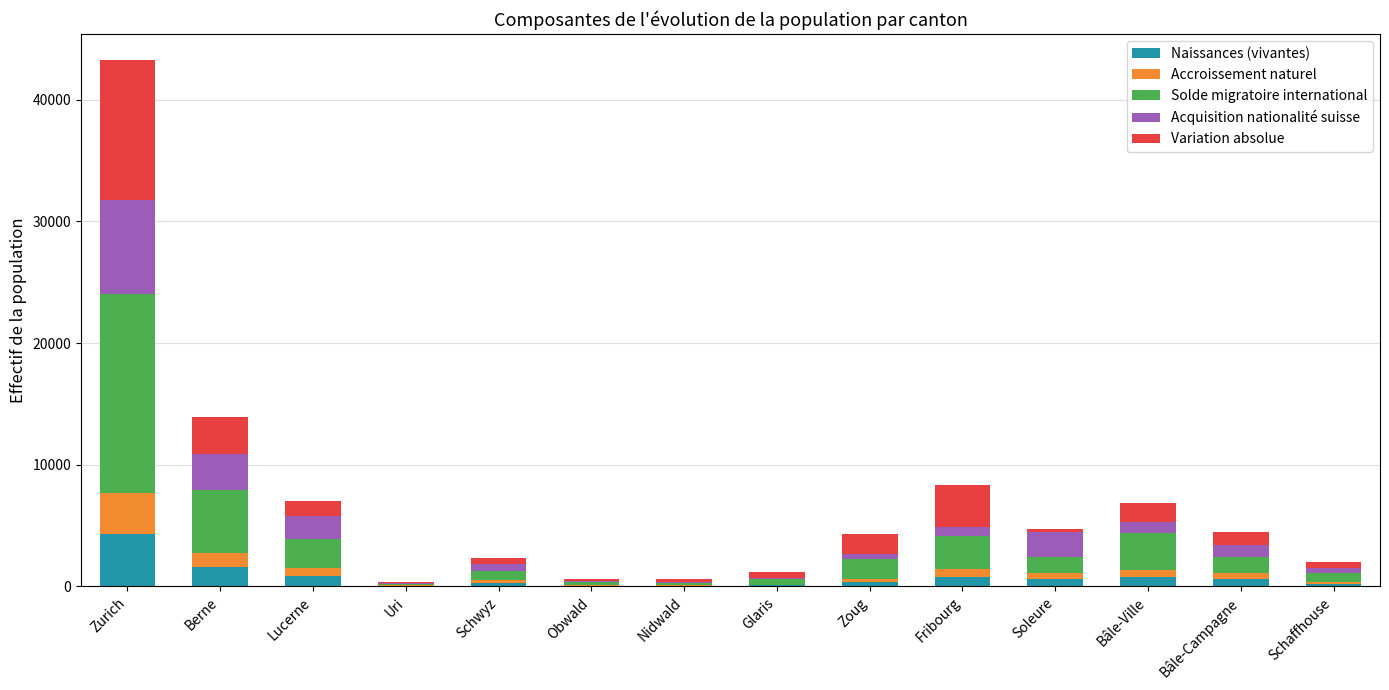

What is the maximum value for Naissances (vivantes)?

4309